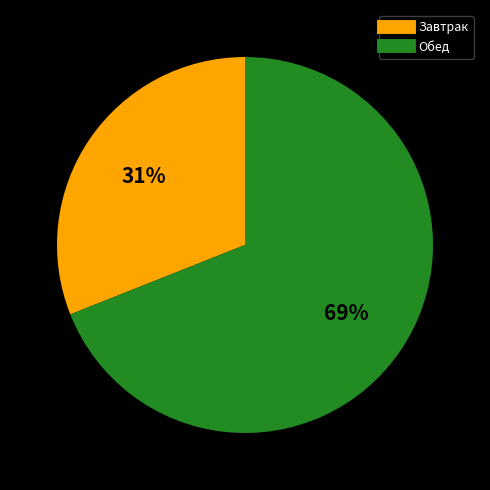

What is the smallest slice in the pie chart?

Завтрак